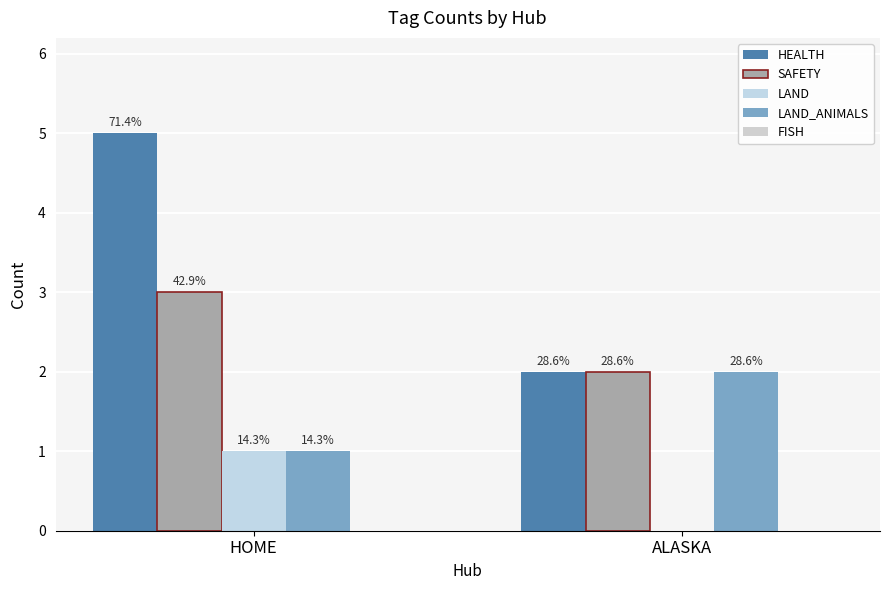

How many groups of bars are there?

2